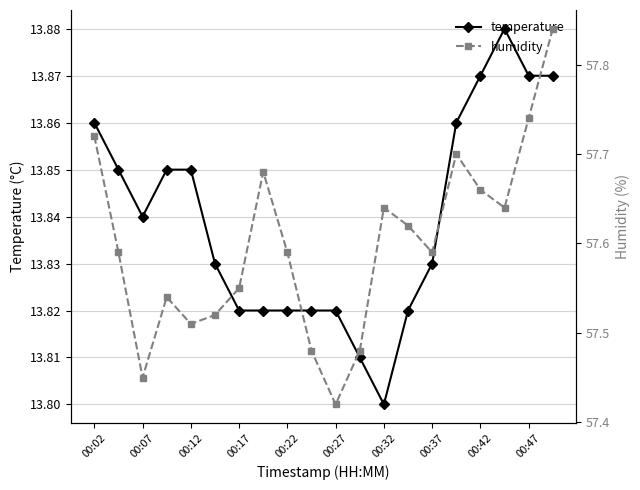

What is the value of the temperature point at the 20th from the left?

13.9